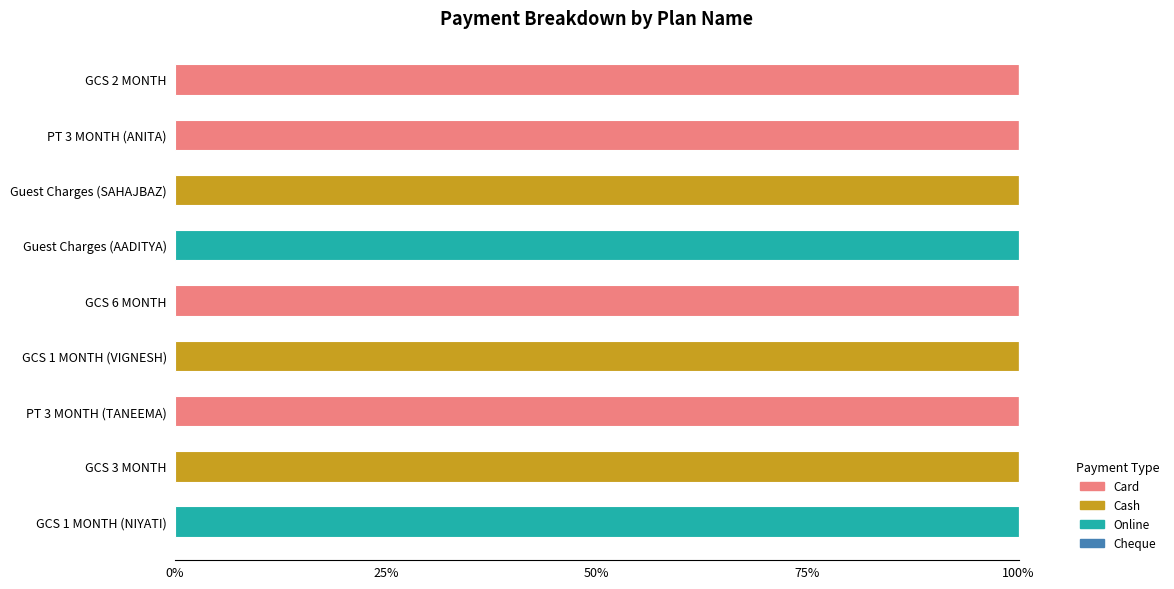

What is the total value across all series at GCS 1 MONTH (NIYATI)?

100